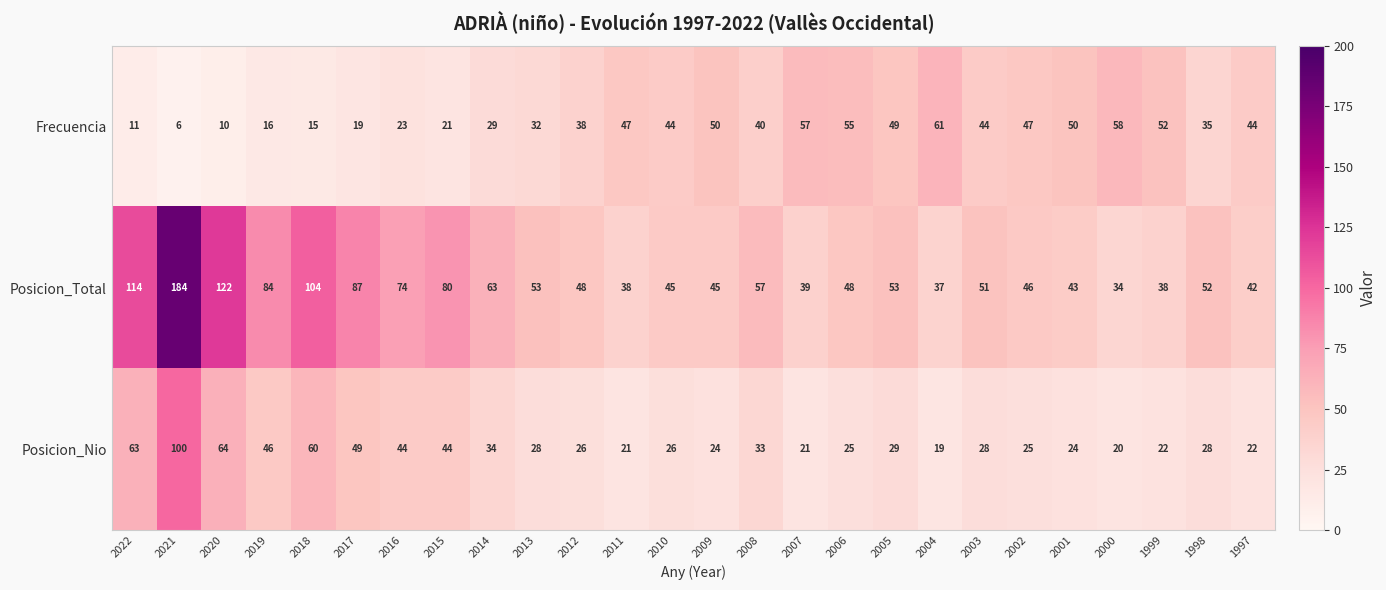

The Posicion_Total series shows 52 at 1998. True or false?

True